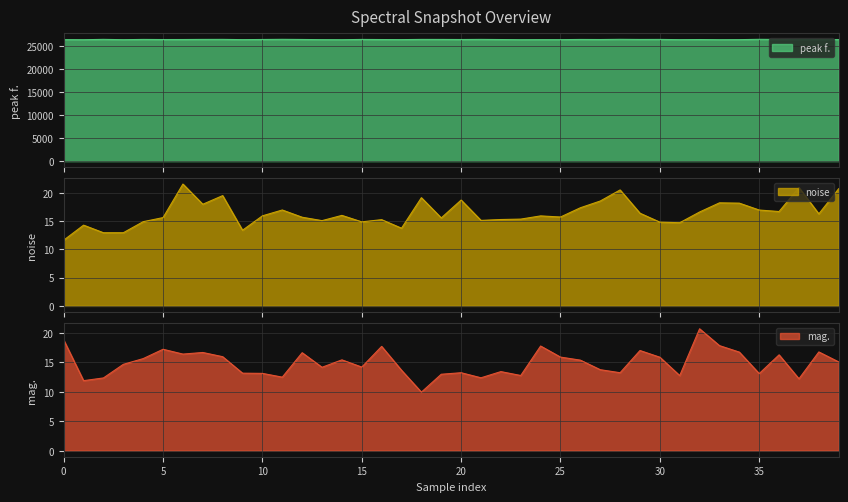

What is the total value across all series at 35?

26551.2